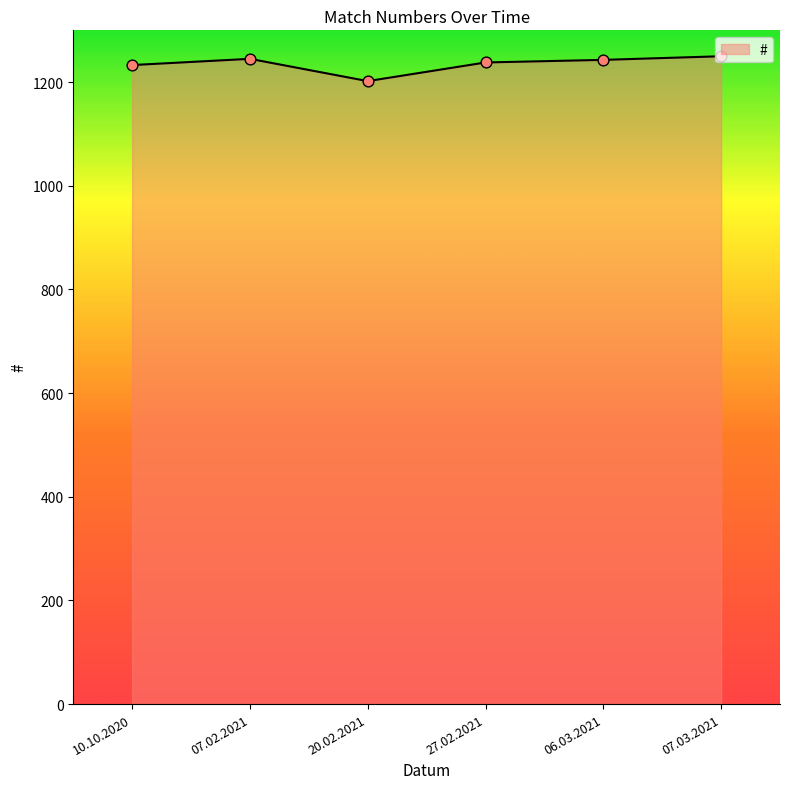

What is the change in value from 20.02.2021 to 06.03.2021?

+41